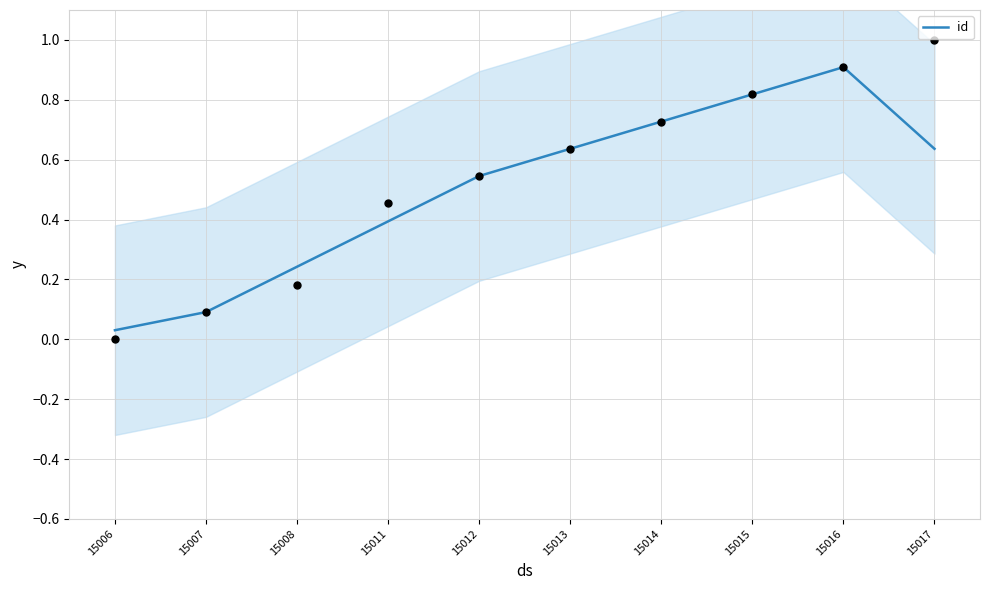

Between 15016 and 15007, which is larger?

15016